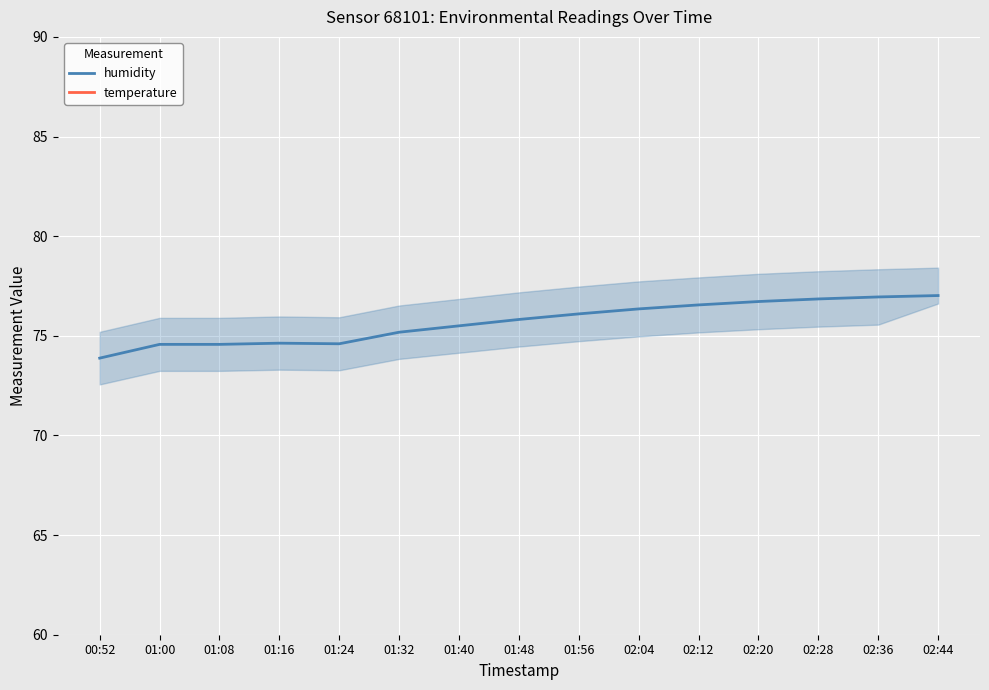

How many values in the humidity series exceed 75?

10